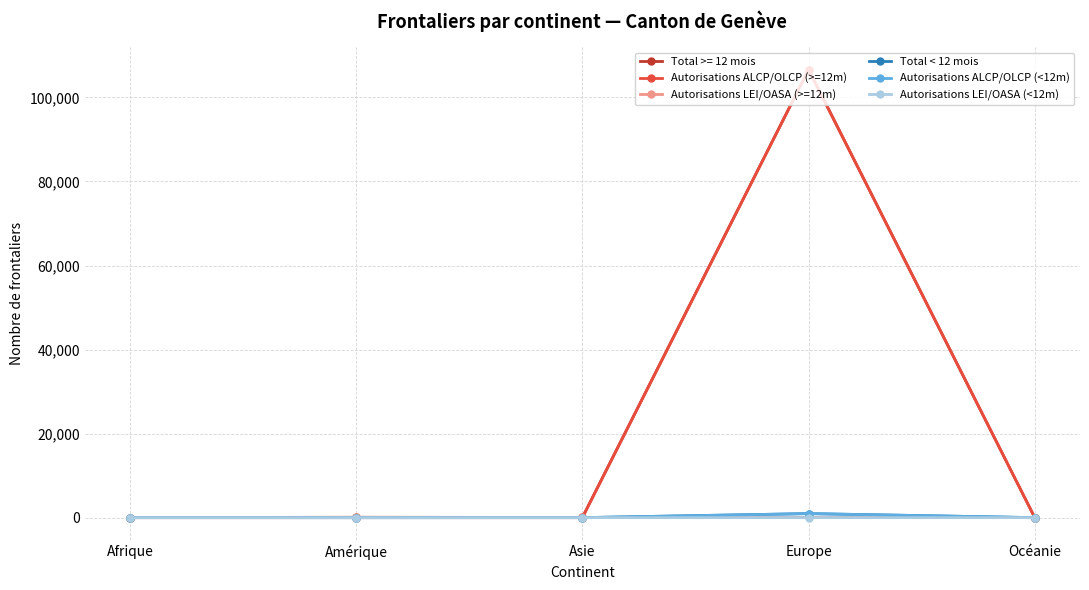

What is the value of the Autorisations LEI/OASA (<12m) point at the 3rd from the left?

1